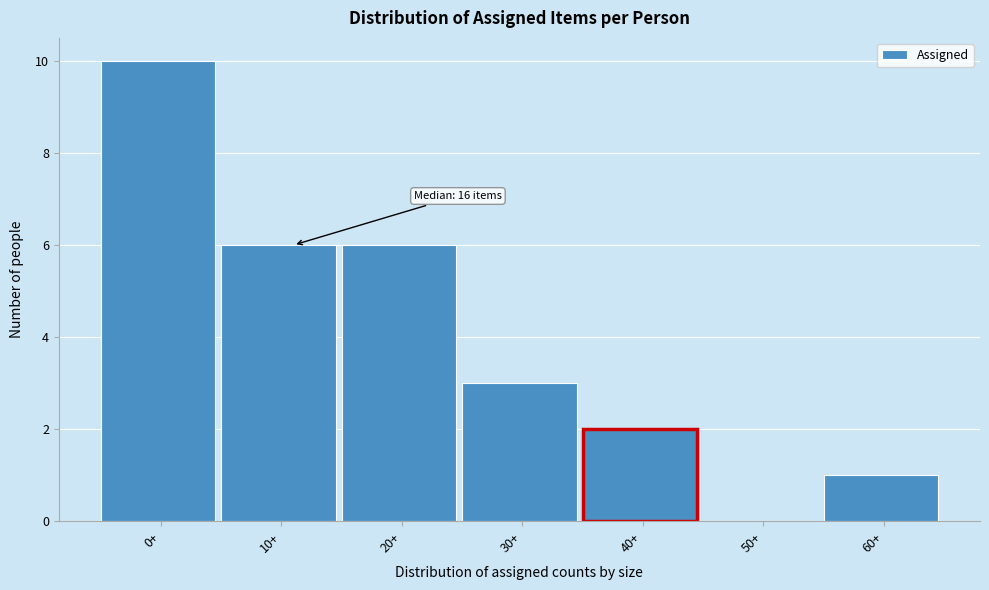

Reading left to right, what are all the values shown in this chart?

0+=10	10+=6	20+=6	30+=3	40+=2	50+=0	60+=1